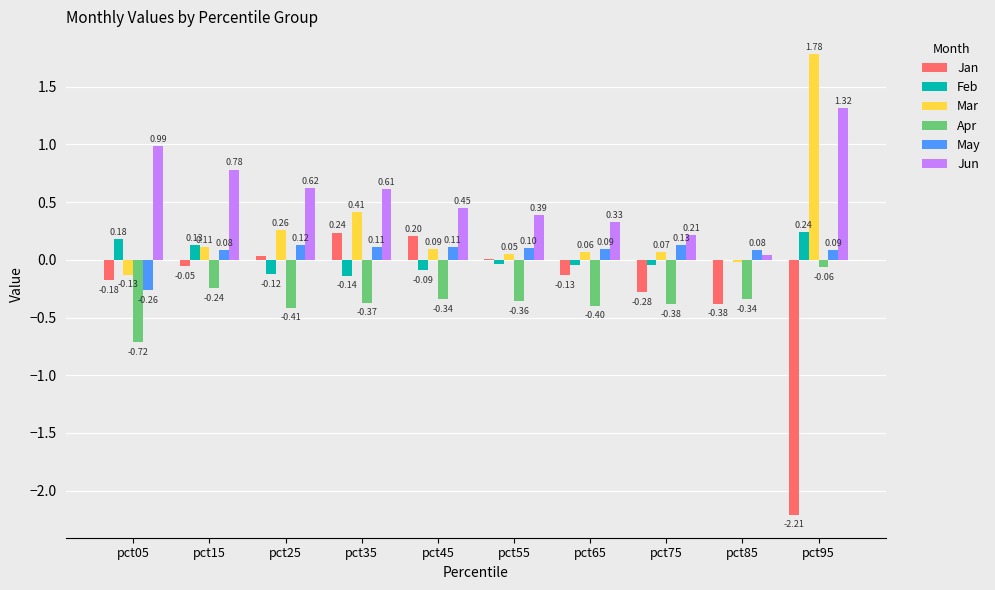

How many series are shown in this chart?

6